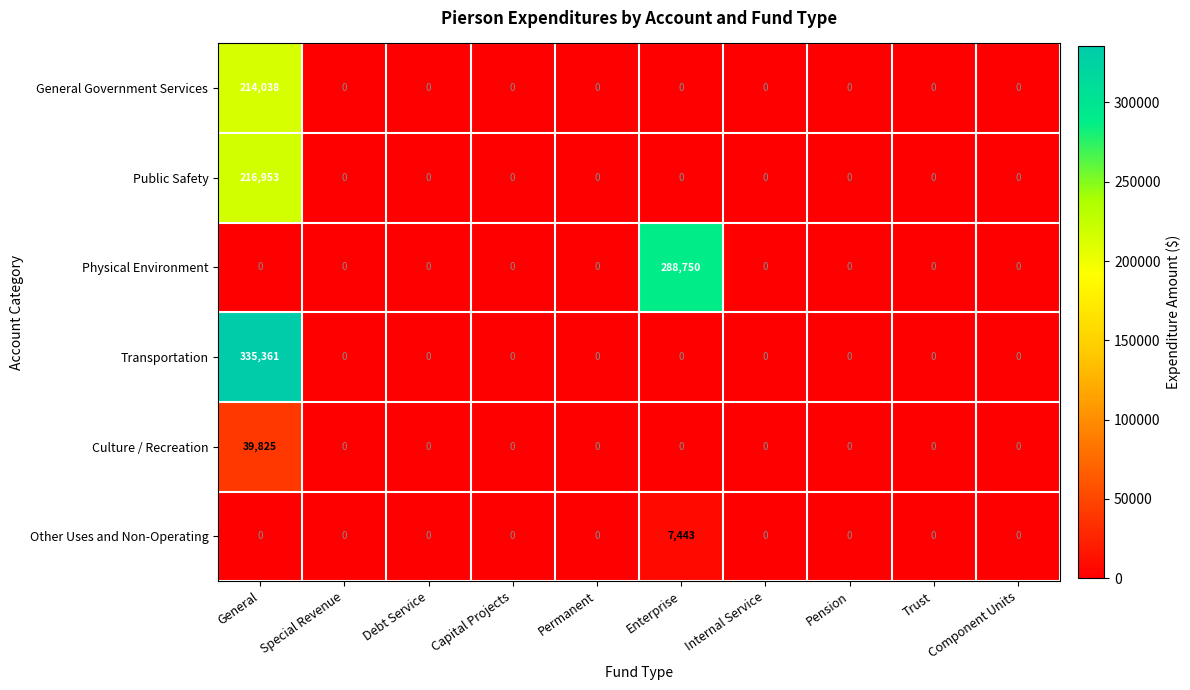

List the series in order of their peak value, lowest first.

Other Uses and Non-Operating, Culture / Recreation, General Government Services, Public Safety, Physical Environment, Transportation